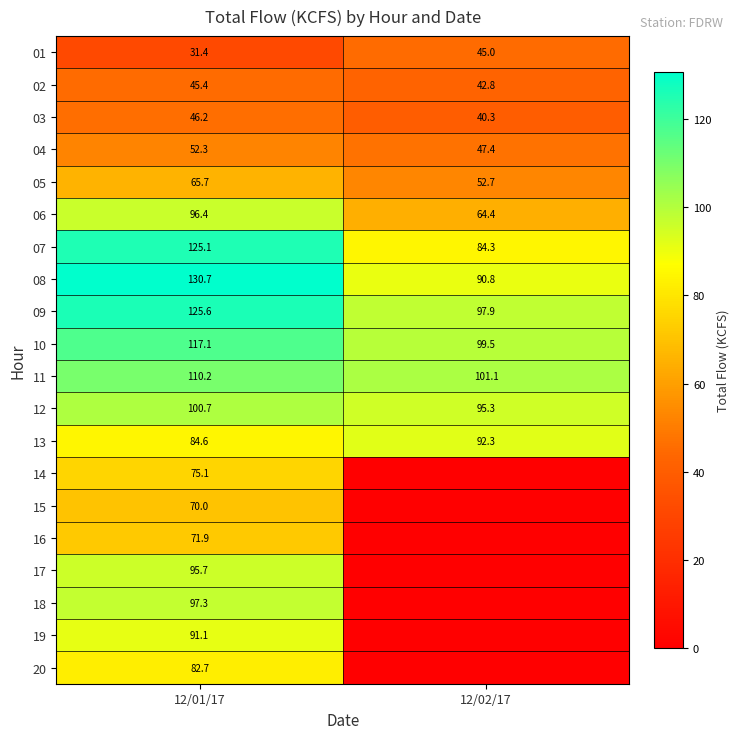

What is the sum of the 07 values at 12/02/17 and 12/01/17?

209.4